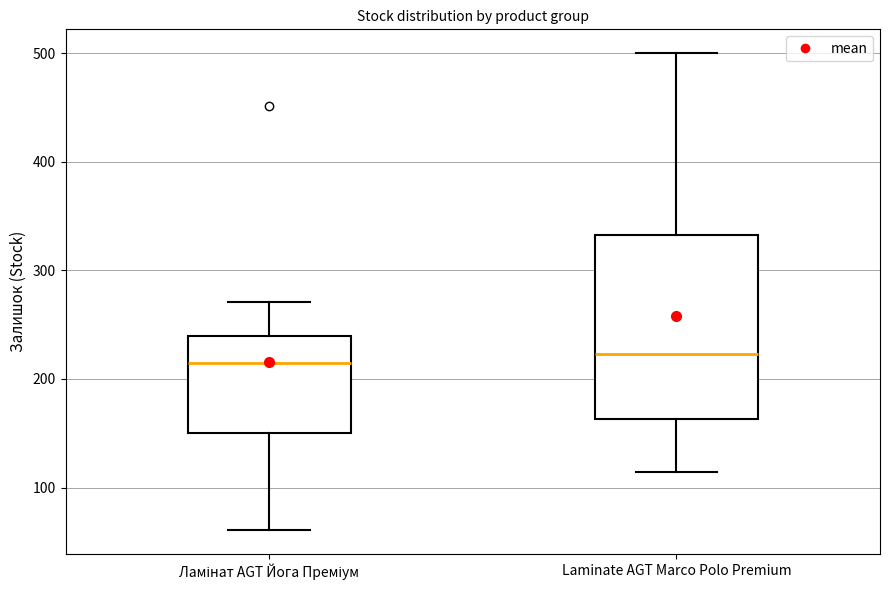

Where does the upper whisker of the box for Ламінат AGT Йога Преміум end on the y-axis? The values are not printed on the chart, so give them approximately, as read against the axis.

270